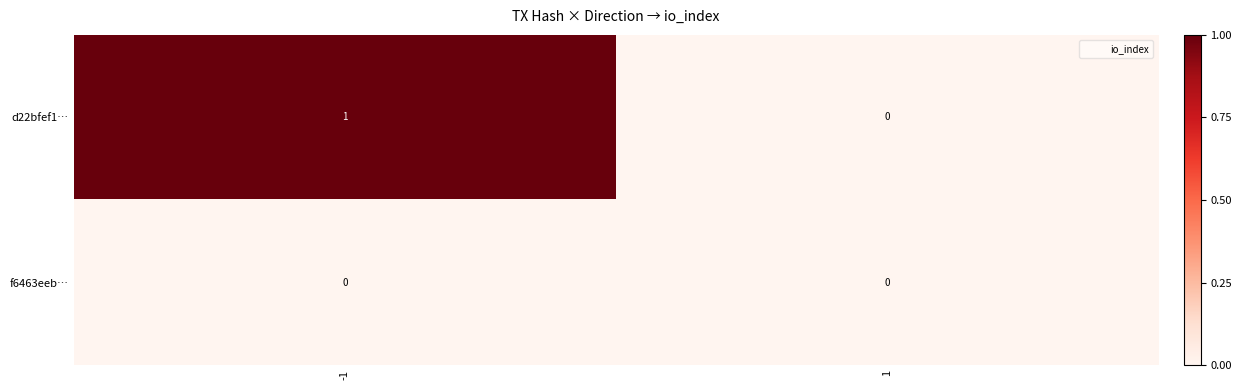

List the series in order of their peak value, lowest first.

f6463eeb…, d22bfef1…